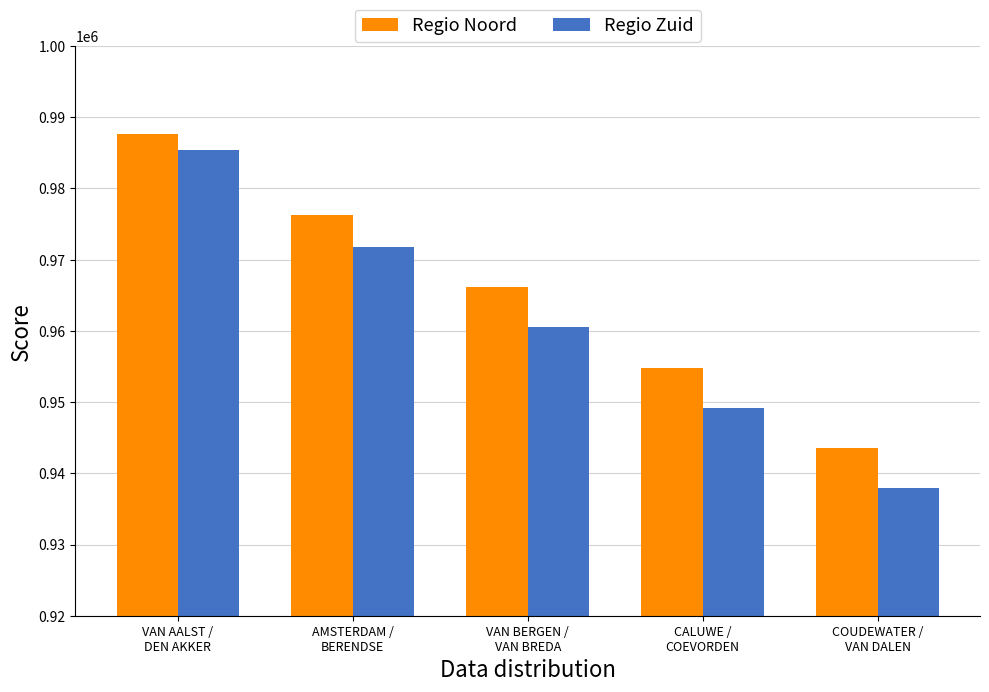

Which series has the widest spread of values?

Regio Zuid